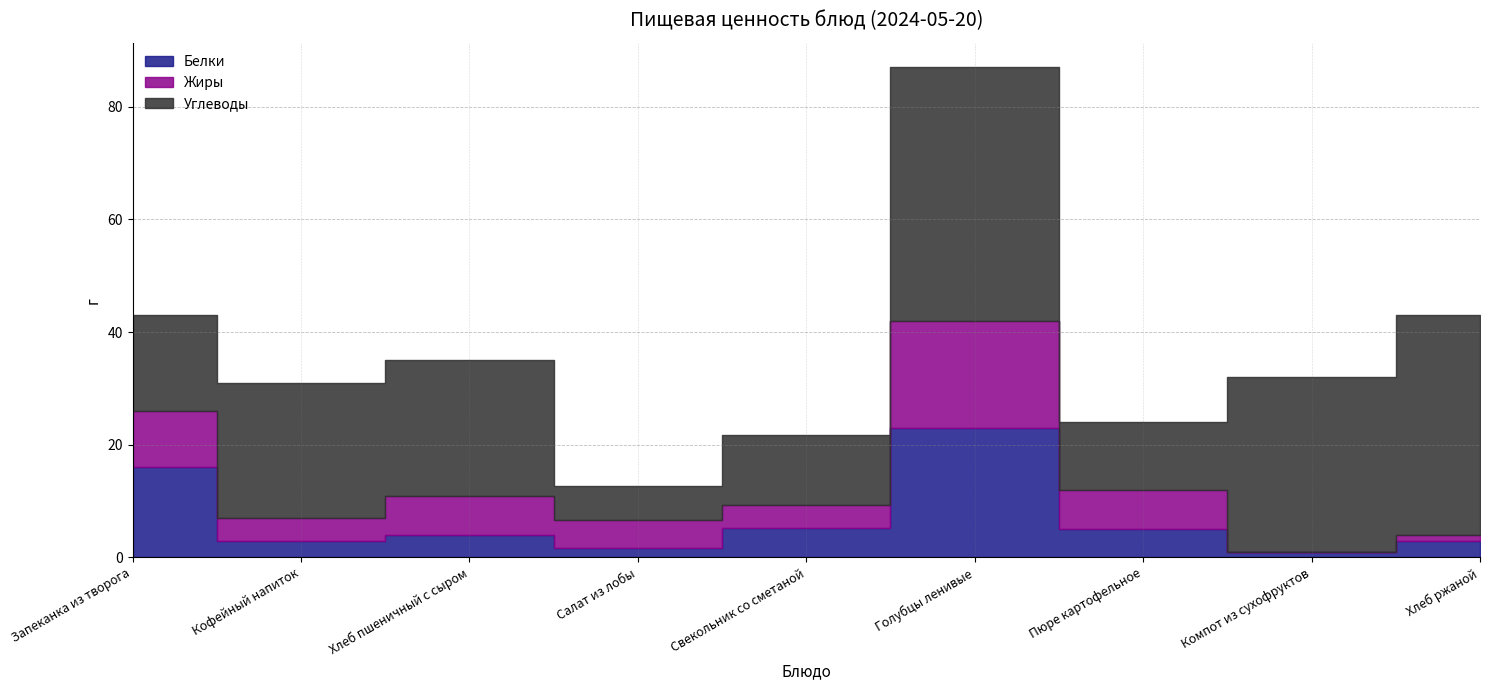

What is the label of the 8th point from the right?

Кофейный напиток